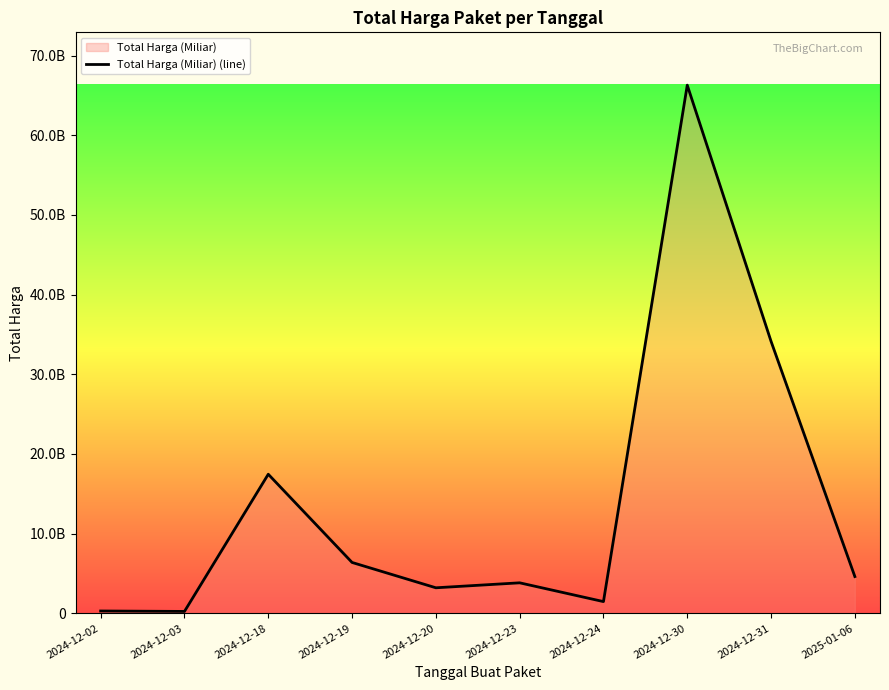

What is the difference between the values at 2024-12-23 and 2024-12-18?

13629723200